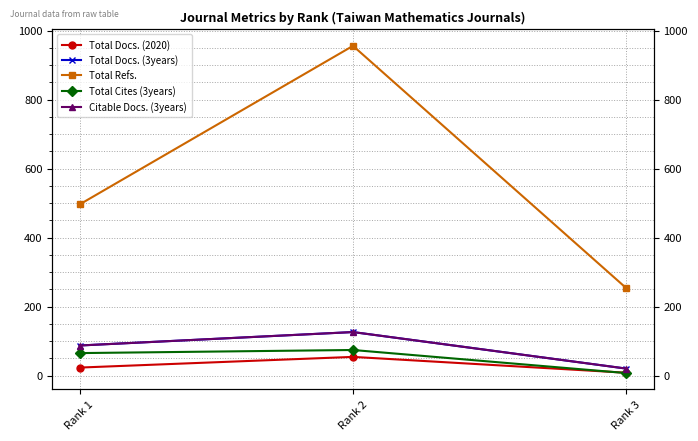

What is the total value across all series at Rank 1?

758